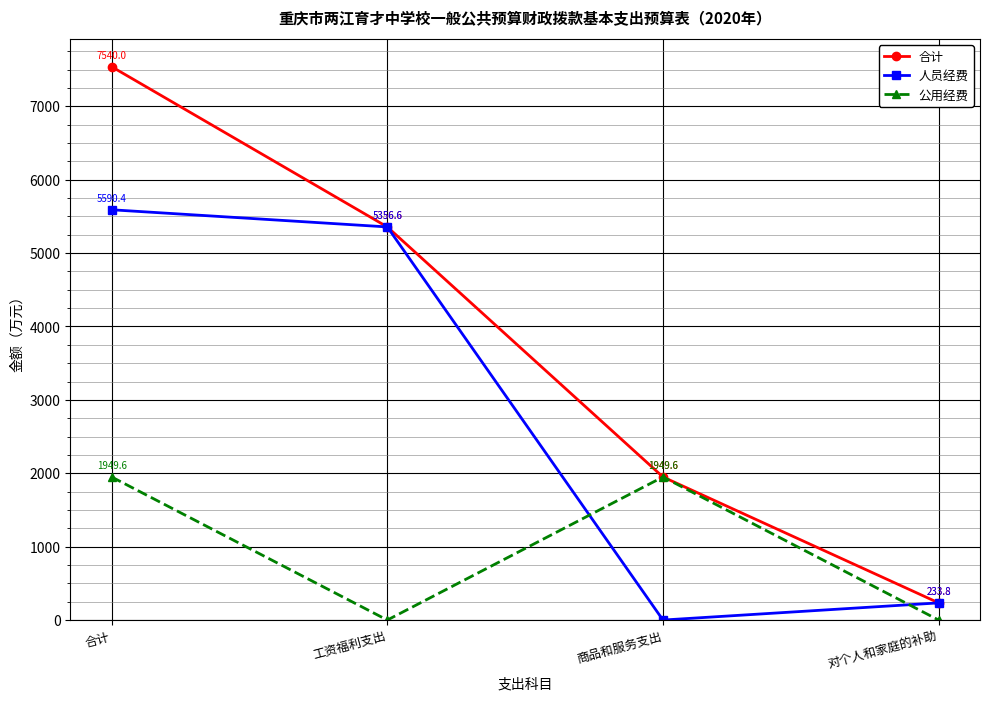

Reading left to right, transcribe all the data shown in this chart.

合计: 7540.0	5356.6	1949.6	233.8
人员经费: 5590.4	5356.6	0.0	233.8
公用经费: 1949.6	0.0	1949.6	0.0